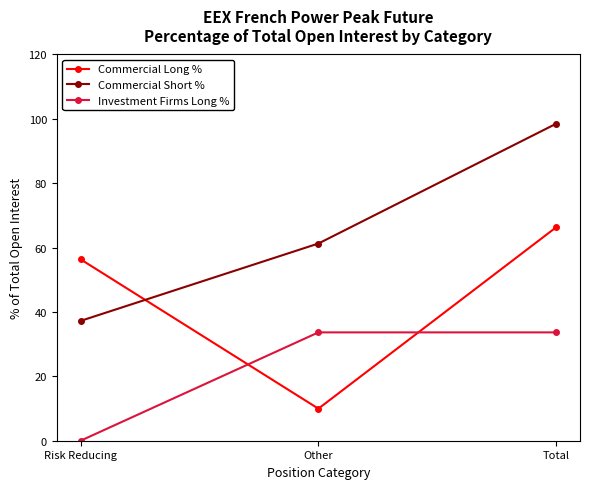

What is the label of the 1st point from the left?

Risk Reducing